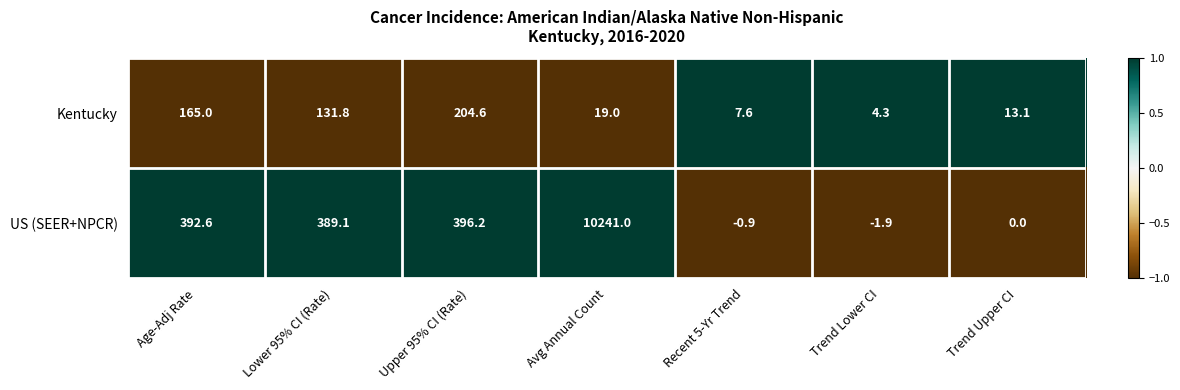

Which category has the highest value across all series?

Avg Annual Count